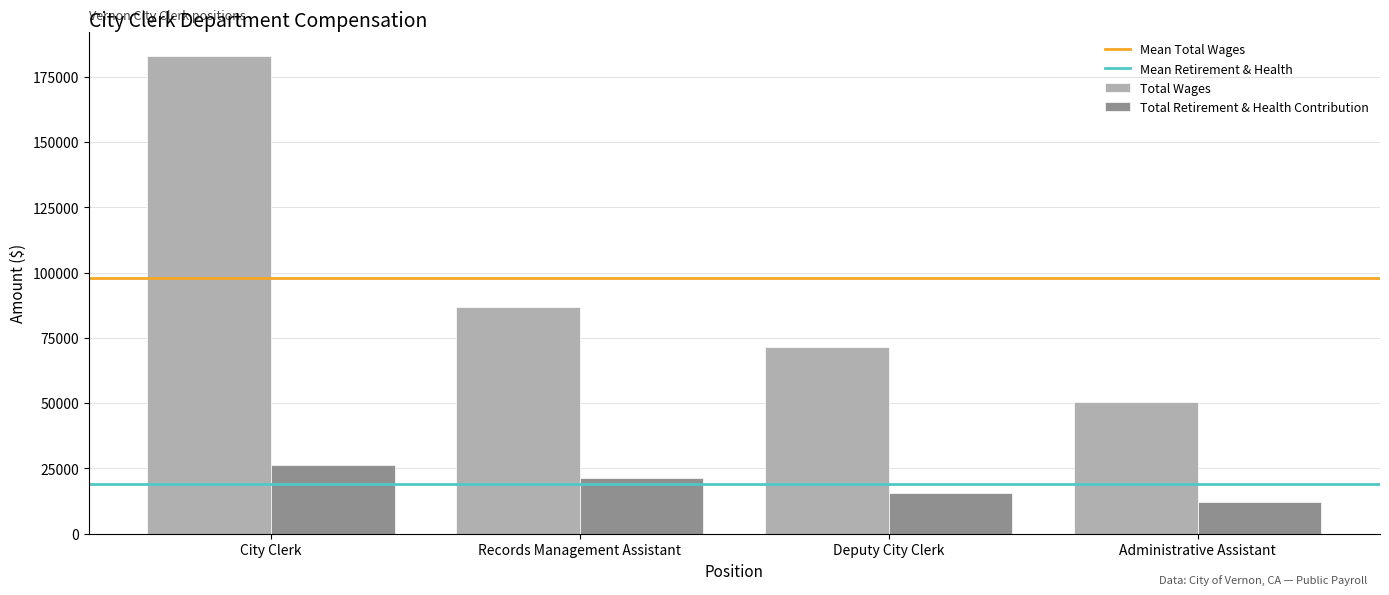

What is the total value across all series at Records Management Assistant?

108344